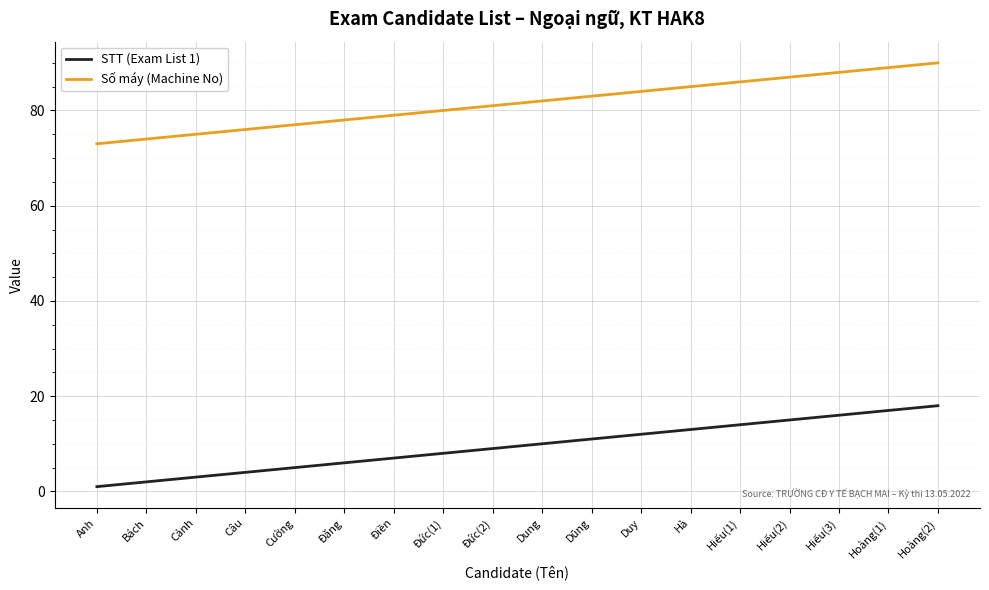

True or false: Số máy (Machine No) and STT (Exam List 1) cross at least once.

False